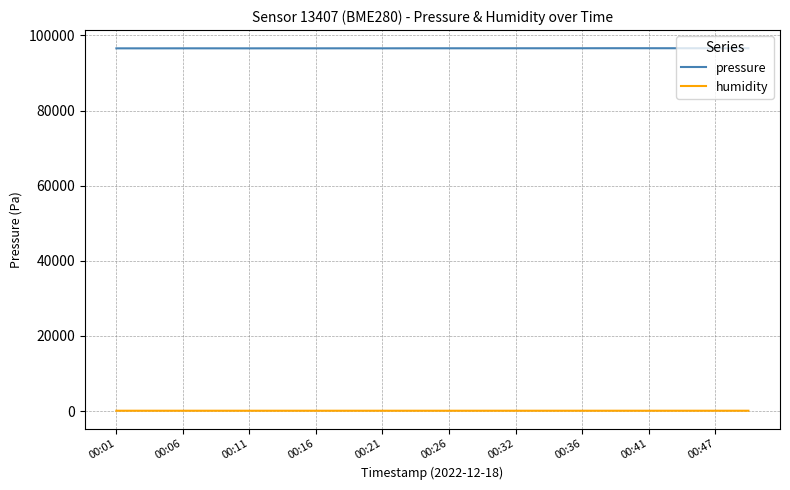

True or false: pressure and humidity intersect in this chart.

False